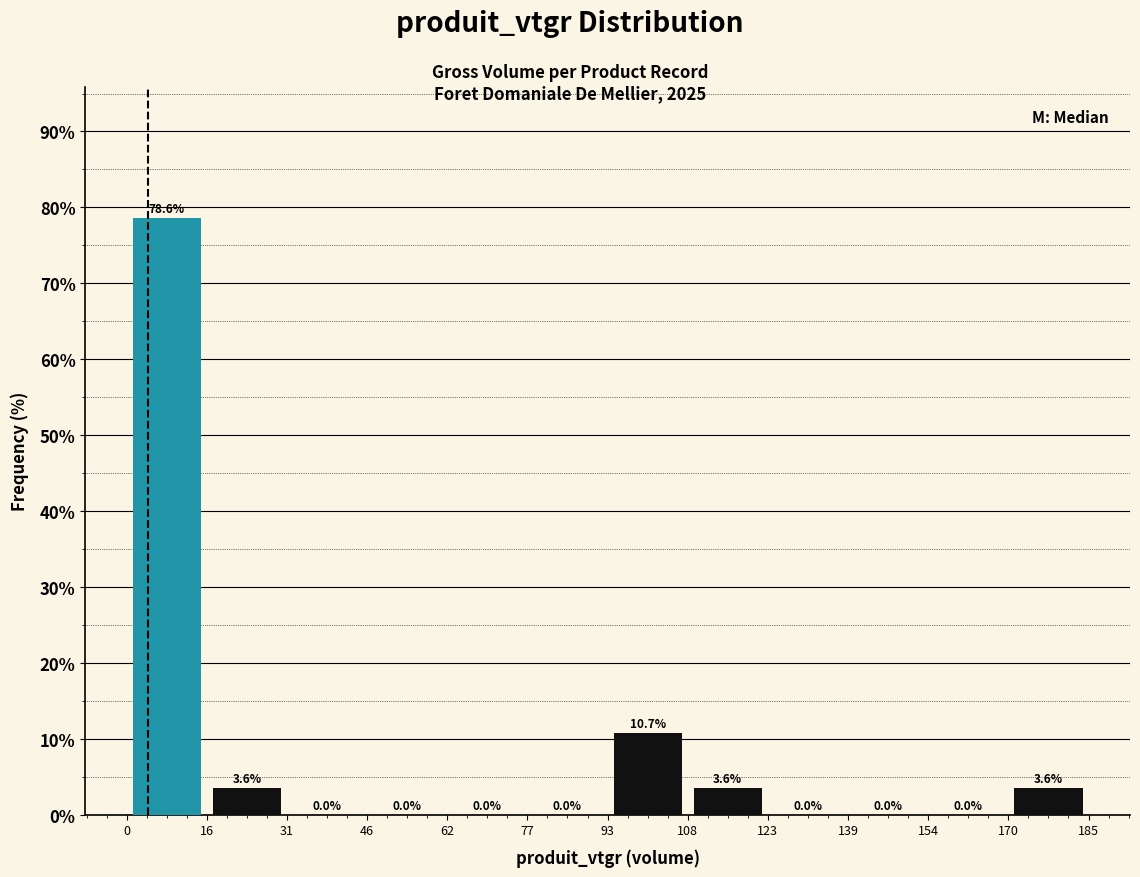

What is the height of the bar covering 170 to 185 on the x-axis?

3.6